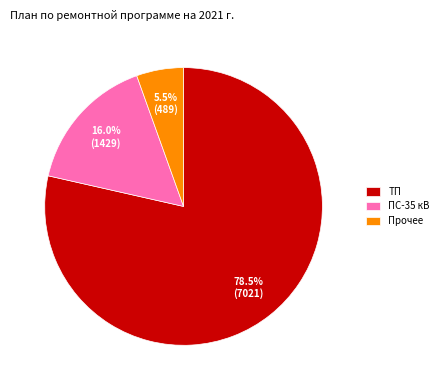

Which slice is the smallest?

Прочее